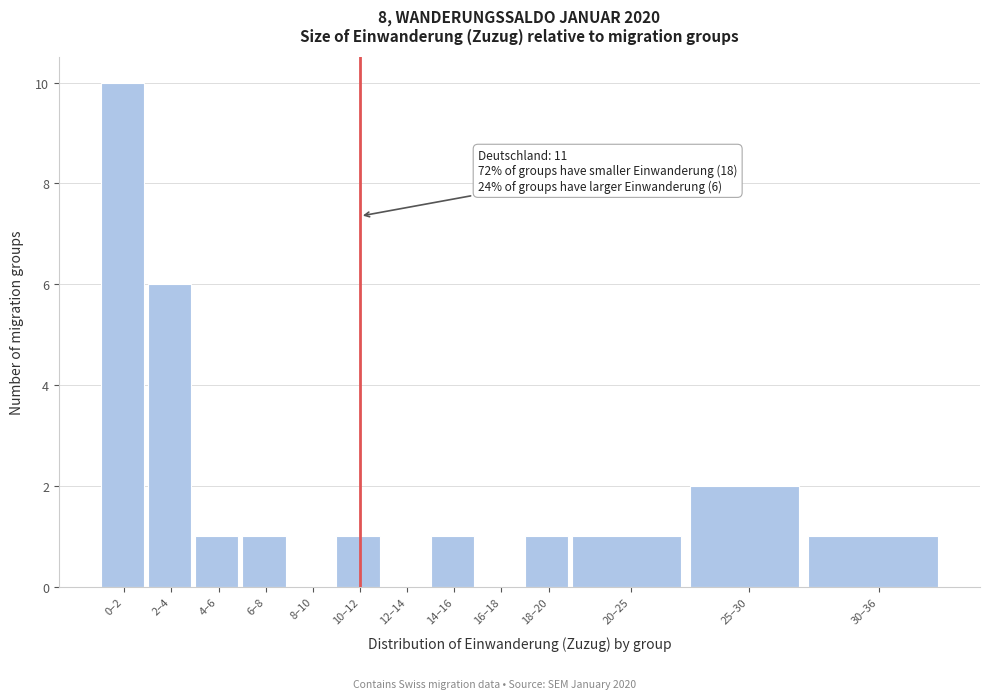

Reading right to left, extract all data points from this chart.

30–36=1	25–30=2	20–25=1	18–20=1	16–18=0	14–16=1	12–14=0	10–12=1	8–10=0	6–8=1	4–6=1	2–4=6	0–2=10